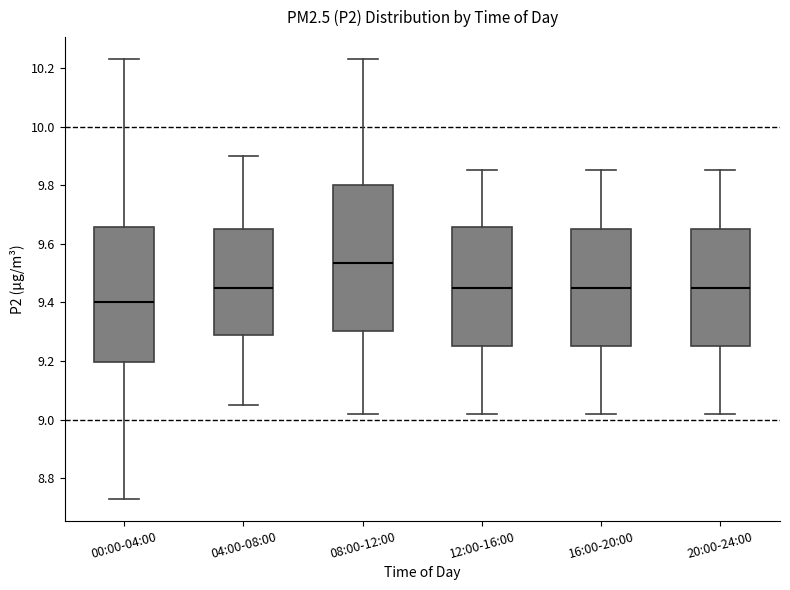

Reading left to right, transcribe this box plot: for each box, give where its median line is, the range the box spans, and where its two whiskers end, as read against the y-axis. The values are not printed on the chart, so give them approximately, as read against the axis.

00:00-04:00: median 9.40, box 9.20 to 9.66, whiskers 8.74 to 10.24
04:00-08:00: median 9.46, box 9.28 to 9.66, whiskers 9.06 to 9.90
08:00-12:00: median 9.54, box 9.30 to 9.80, whiskers 9.02 to 10.24
12:00-16:00: median 9.46, box 9.26 to 9.66, whiskers 9.02 to 9.86
16:00-20:00: median 9.46, box 9.26 to 9.66, whiskers 9.02 to 9.86
20:00-24:00: median 9.46, box 9.26 to 9.66, whiskers 9.02 to 9.86